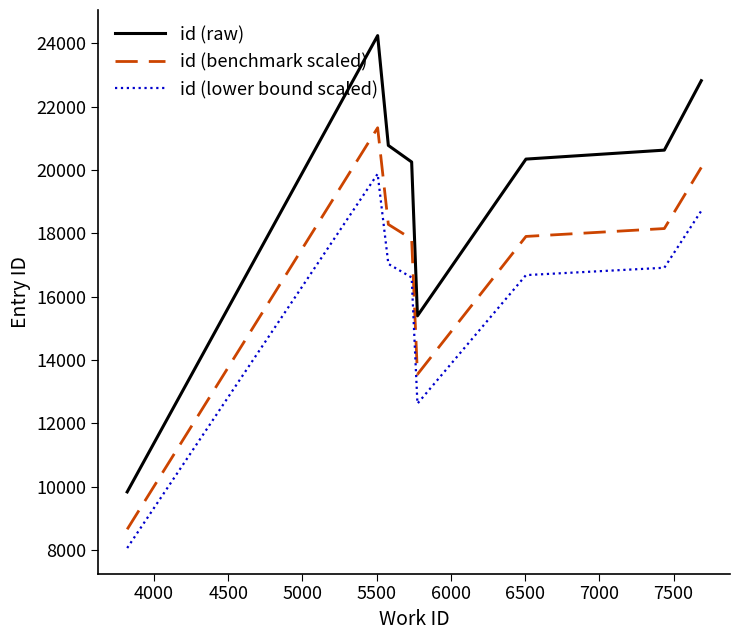

Does the chart display data point markers on the line(s)?

No